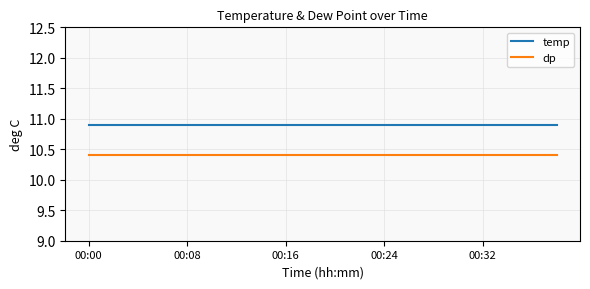

True or false: dp and temp cross at least once.

False